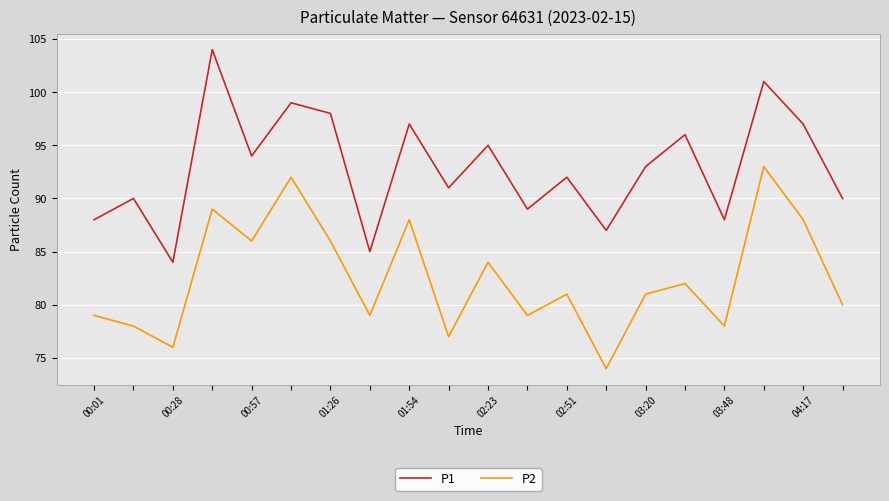

True or false: P2 and P1 cross at least once.

False